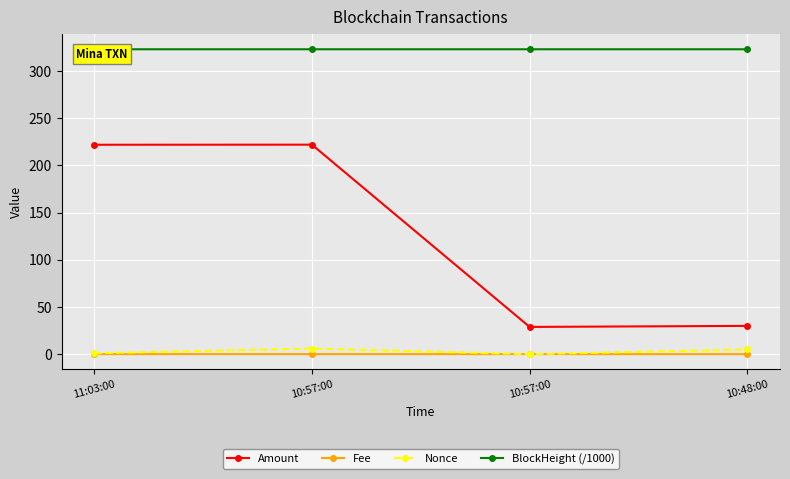

At 10:48:00, list the series in order from largest to smallest.

BlockHeight (/1000), Amount, Nonce, Fee